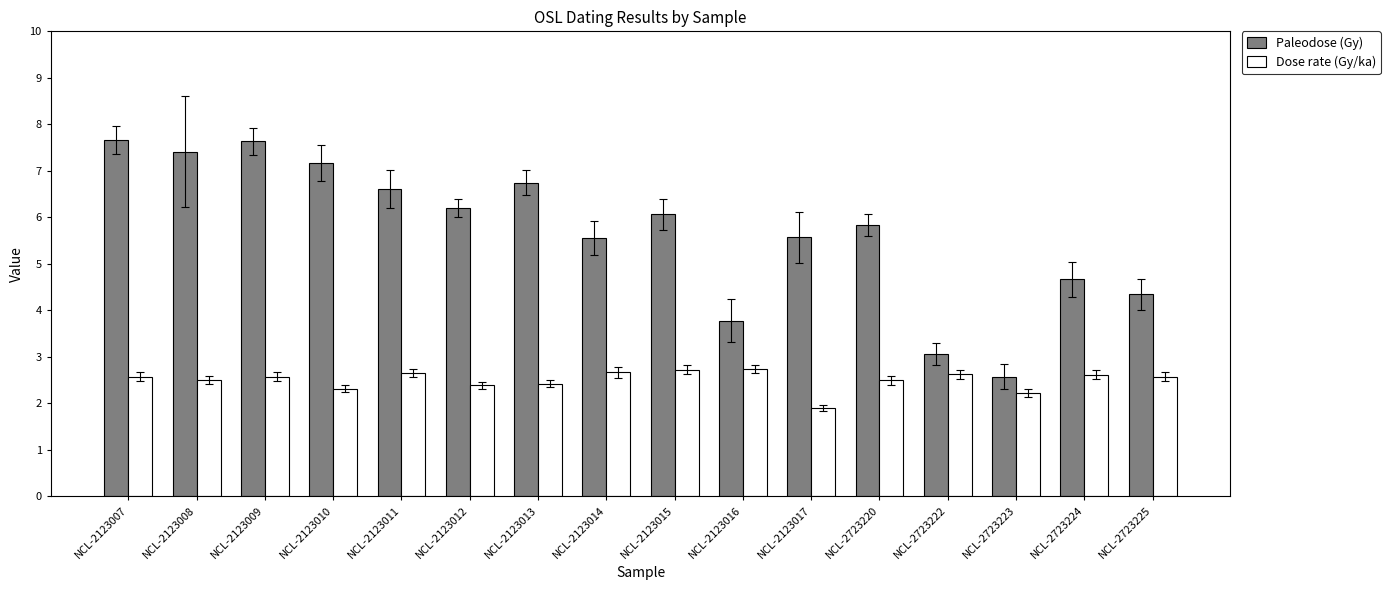

At which category does the chart reach its minimum across all series?

NCL-2123017